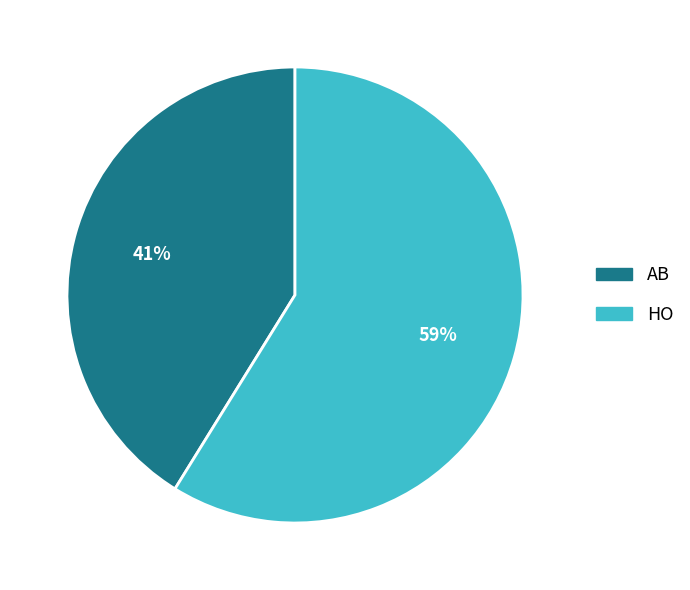

To the nearest percent, what is the difference between the AB and HO slice percentages?

18%